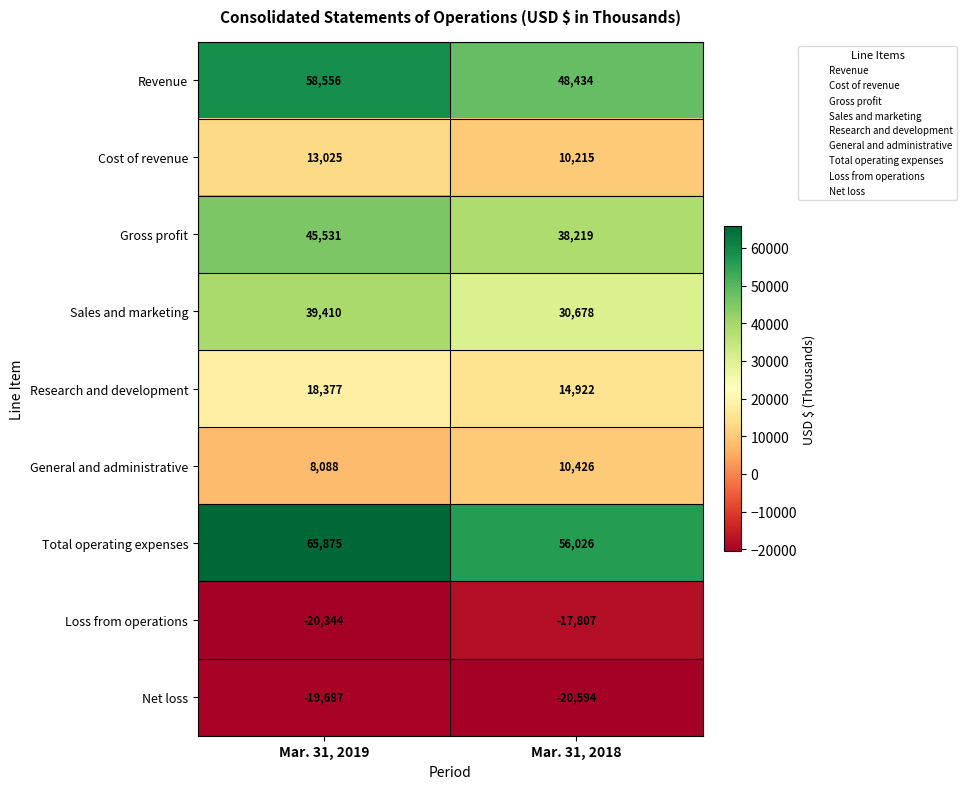

Which label corresponds to the largest value in the chart?

Mar. 31, 2019